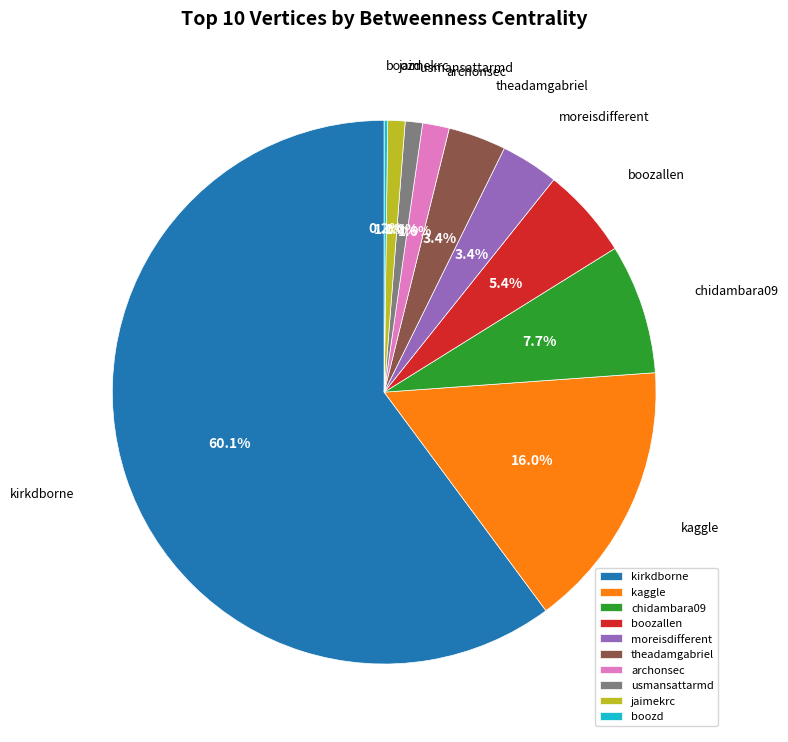

Is there a majority slice in this chart?

Yes